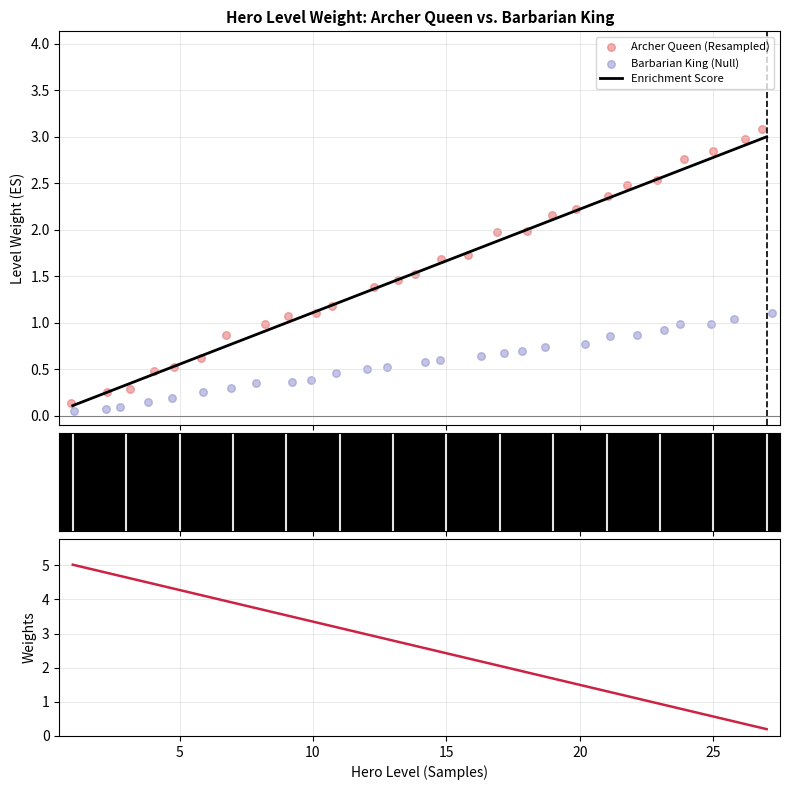

Which series has the largest Y range (max minus min)?

BK Weight (normalized)